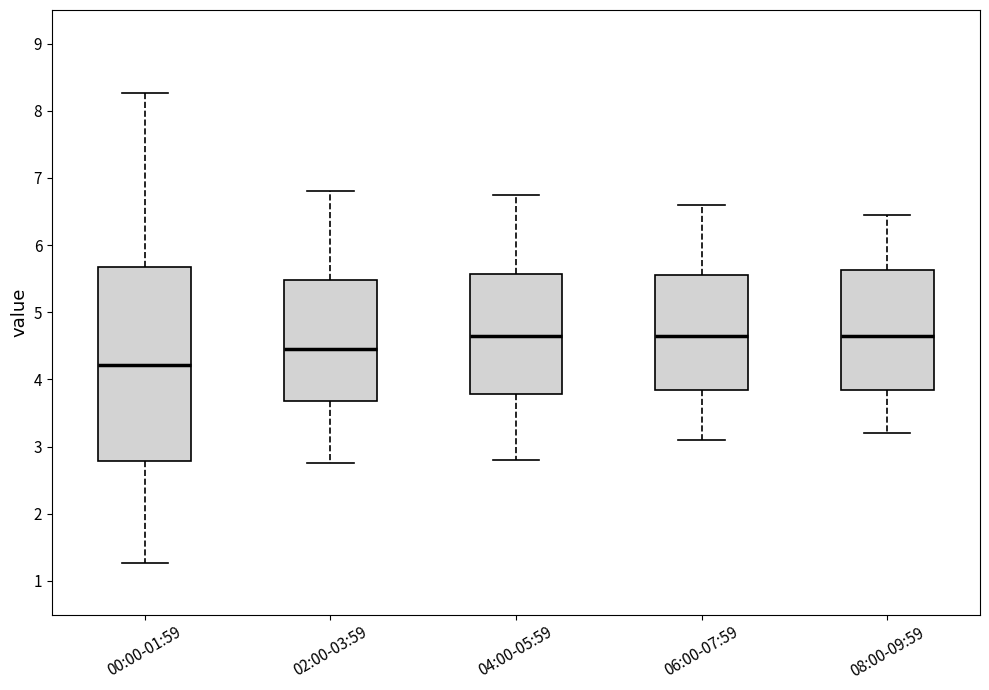

Reading left to right, transcribe this box plot: for each box, give where its median line is, the range the box spans, and where its two whiskers end, as read against the y-axis. The values are not printed on the chart, so give them approximately, as read against the axis.

00:00-01:59: median 4.2, box 2.8 to 5.7, whiskers 1.3 to 8.3
02:00-03:59: median 4.5, box 3.7 to 5.5, whiskers 2.8 to 6.8
04:00-05:59: median 4.7, box 3.8 to 5.6, whiskers 2.8 to 6.8
06:00-07:59: median 4.7, box 3.8 to 5.6, whiskers 3.1 to 6.6
08:00-09:59: median 4.7, box 3.8 to 5.6, whiskers 3.2 to 6.5